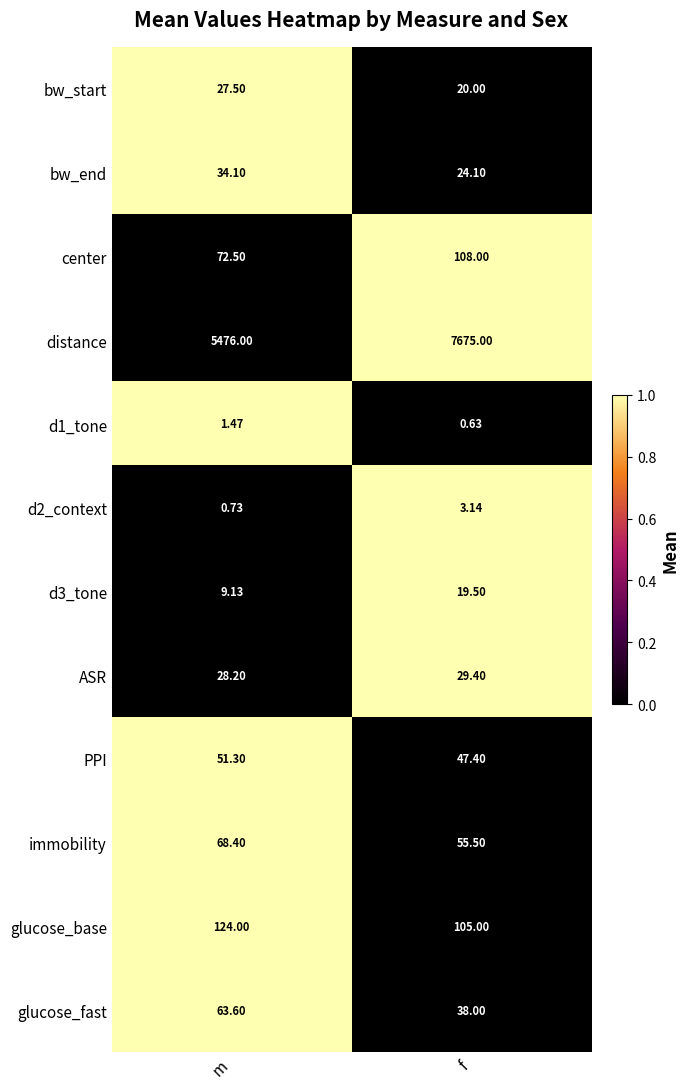

At which category is the sum across all series the highest?

f